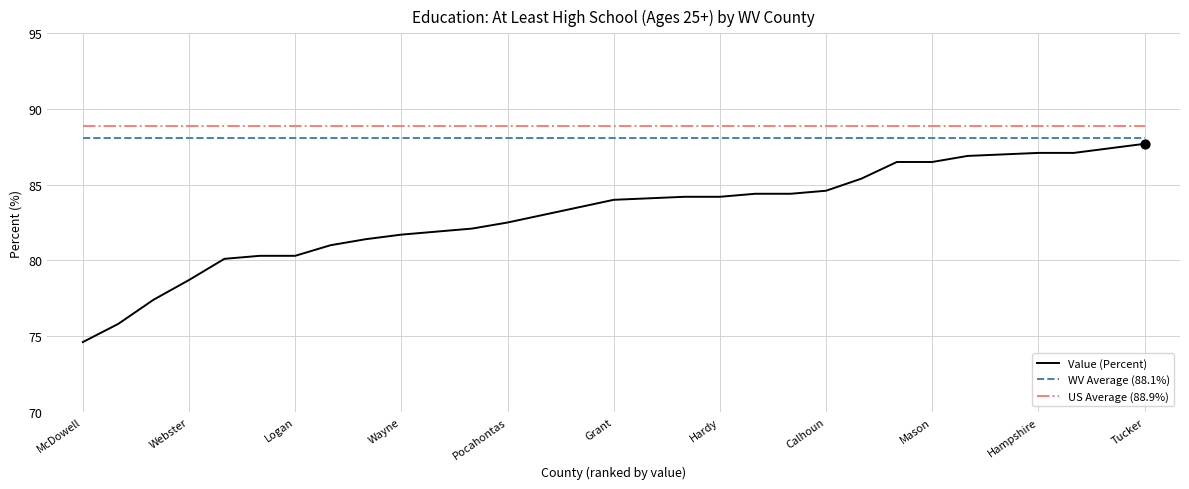

What are all the series names shown in the legend?

Value (Percent), WV Average (88.1%), US Average (88.9%)